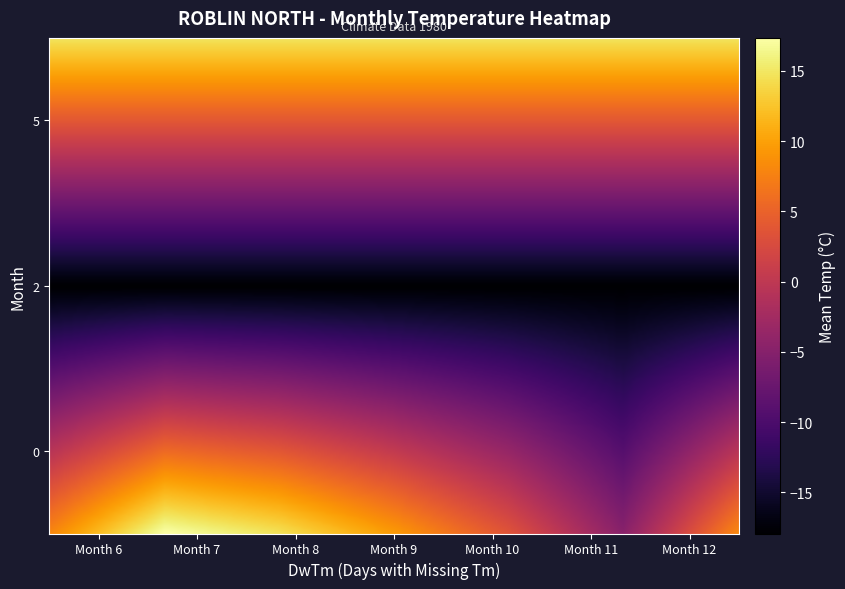

Reading left to right, transcribe all the data shown in this chart.

6: 5.0	14.7
7: 0.0	17.4
8: 0.0	14.6
9: 0.0	9.5
10: 0.0	3.5
11: 0.0	-4.8
12: 2.0	-18.0